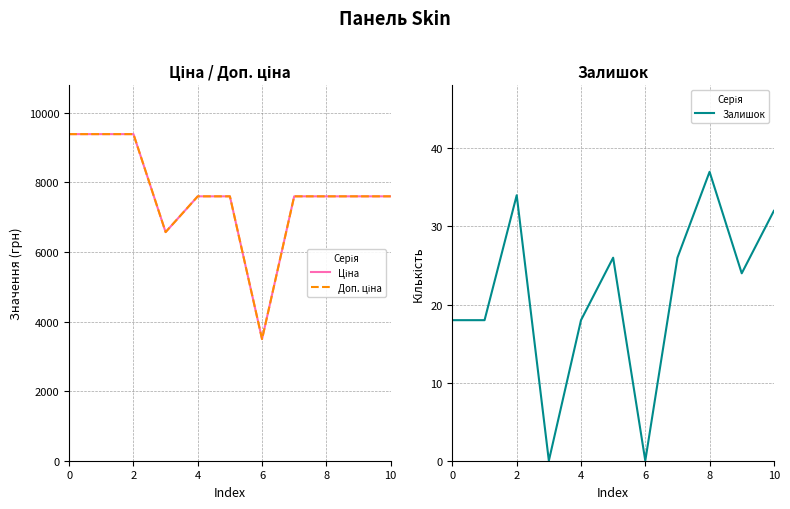

What is the sum of all Залишок values?

233